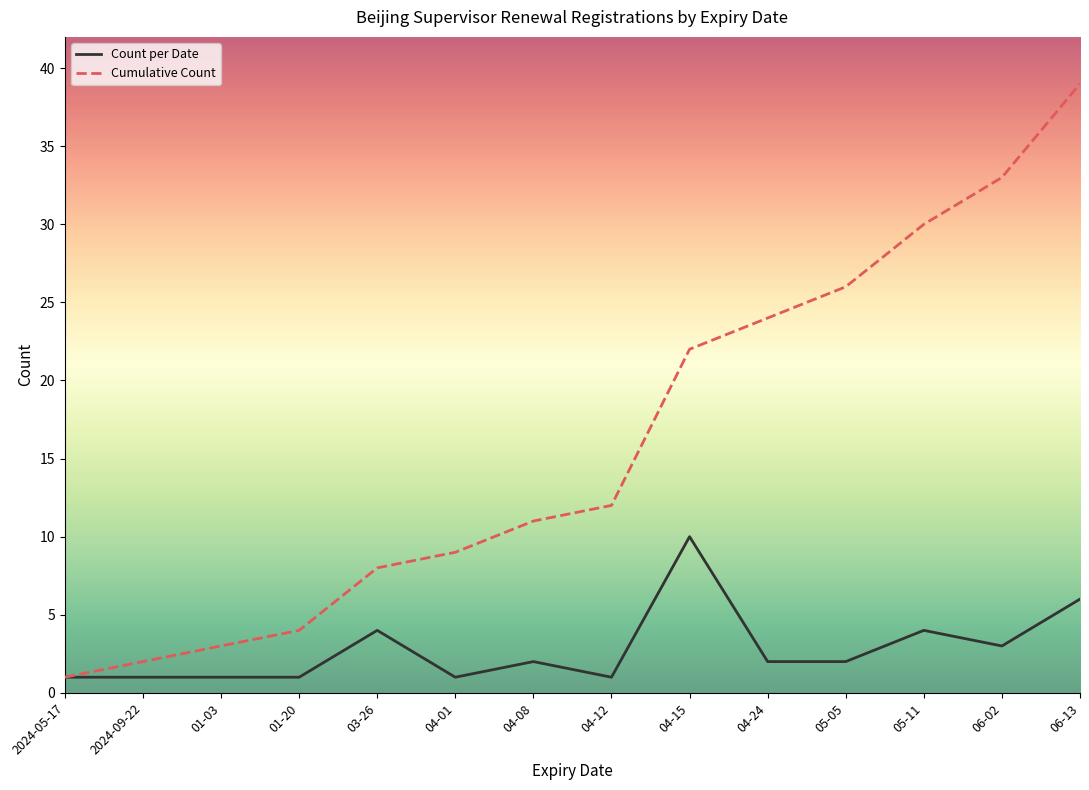

The Cumulative Count series shows 33 at 06-02. True or false?

True